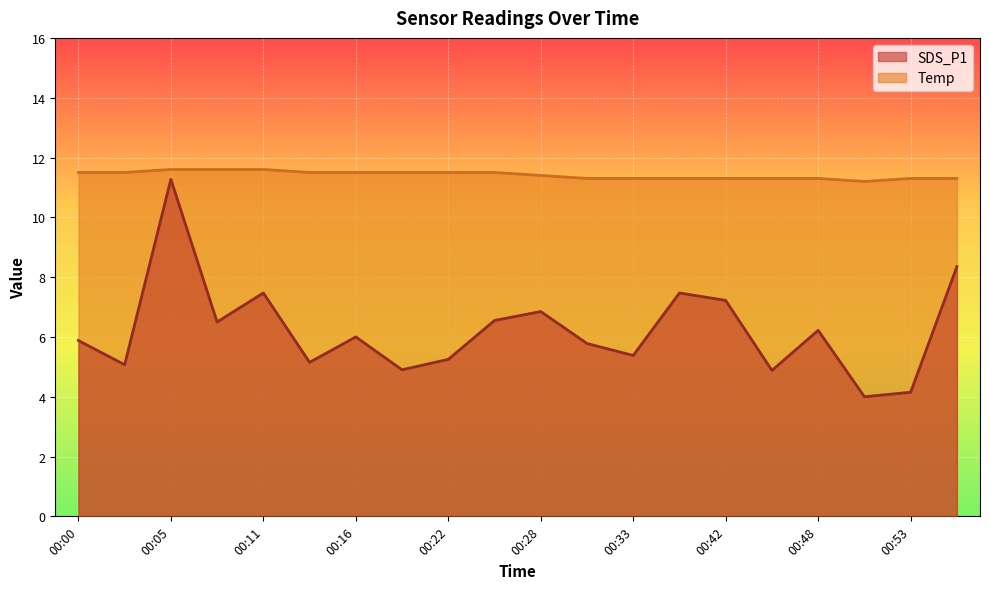

Reading left to right, what are all the values shown in this chart?

SDS_P1: 5.9	5.1	11.3	6.5	7.5	5.2	6.0	4.9	5.2	6.5	6.8	5.8	5.4	7.5	7.2	4.9	6.2	4.0	4.2	8.3
Temp: 11.5	11.5	11.6	11.6	11.6	11.5	11.5	11.5	11.5	11.5	11.4	11.3	11.3	11.3	11.3	11.3	11.3	11.2	11.3	11.3